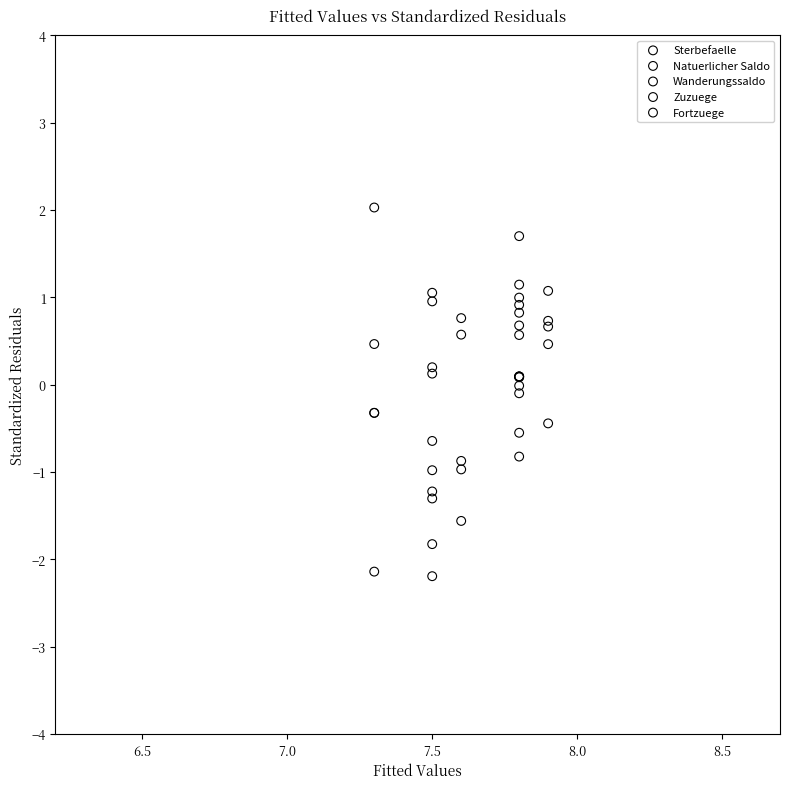

Which series contains the highest Y value?

Sterbefaelle